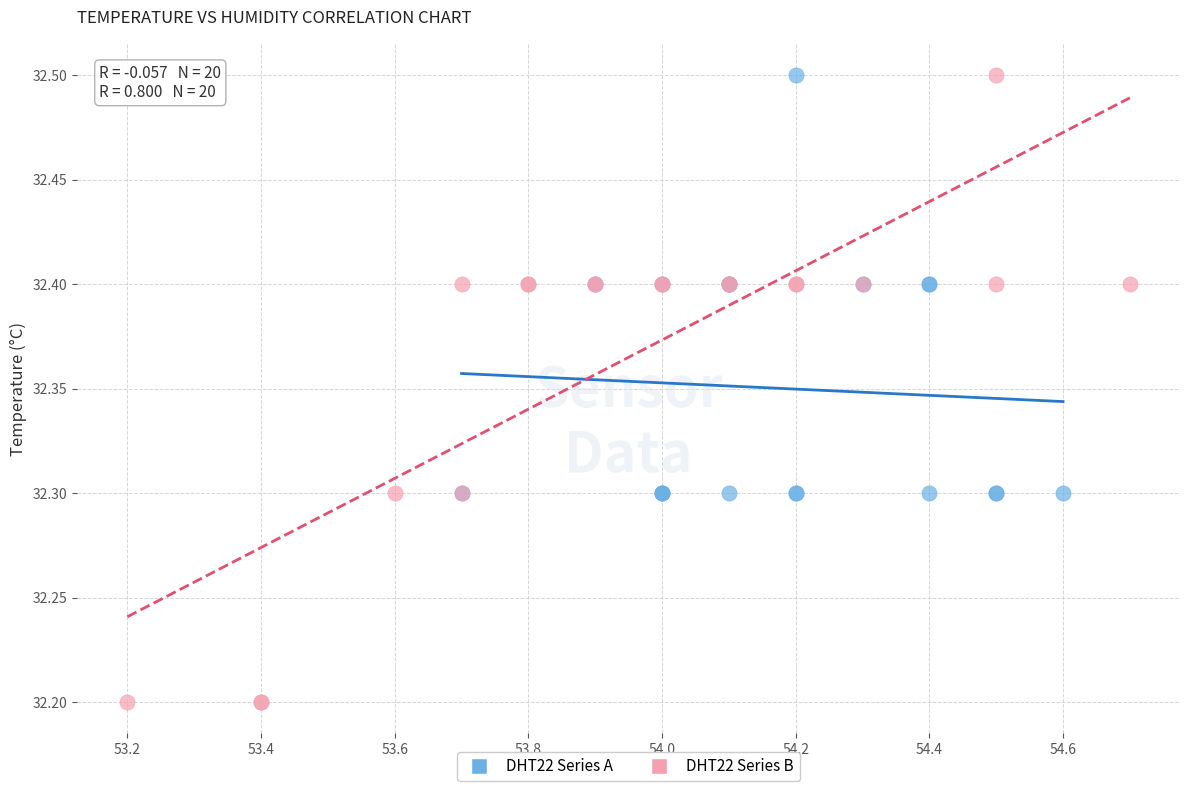

Which series reaches the minimum Y coordinate?

DHT22 Series B